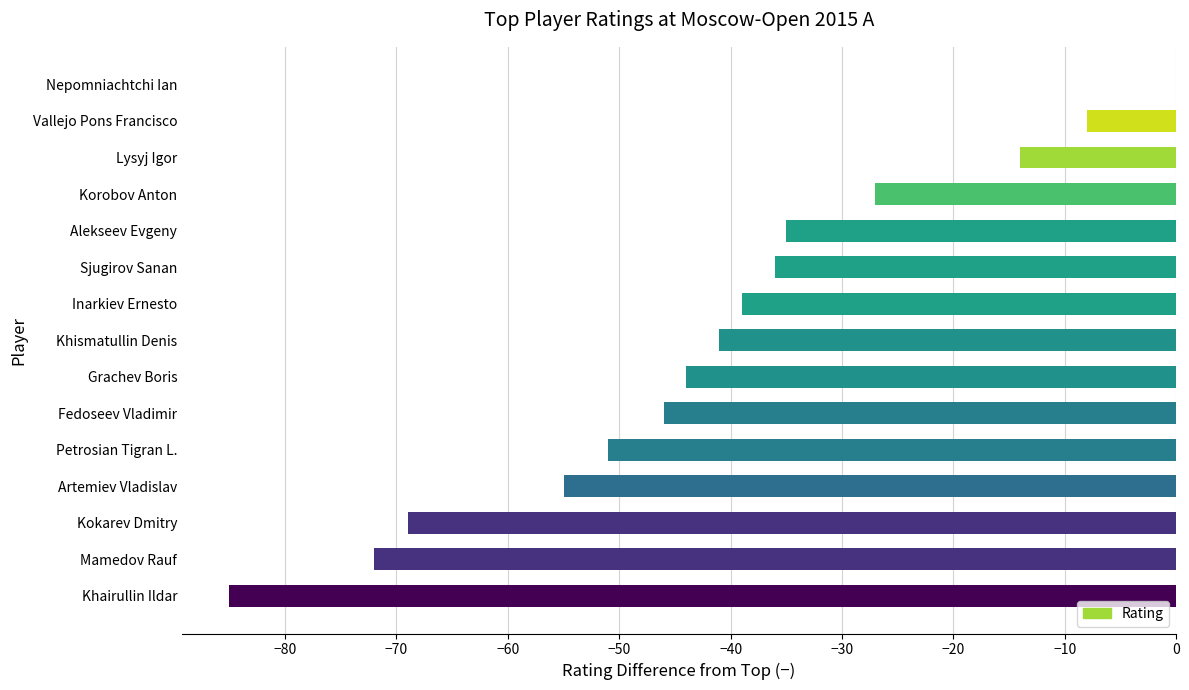

Reading top to bottom, transcribe all the data shown in this chart.

Nepomniachtchi Ian=0	Vallejo Pons Francisco=-8	Lysyj Igor=-14	Korobov Anton=-27	Alekseev Evgeny=-35	Sjugirov Sanan=-36	Inarkiev Ernesto=-39	Khismatullin Denis=-41	Grachev Boris=-44	Fedoseev Vladimir=-46	Petrosian Tigran L.=-51	Artemiev Vladislav=-55	Kokarev Dmitry=-69	Mamedov Rauf=-72	Khairullin Ildar=-85